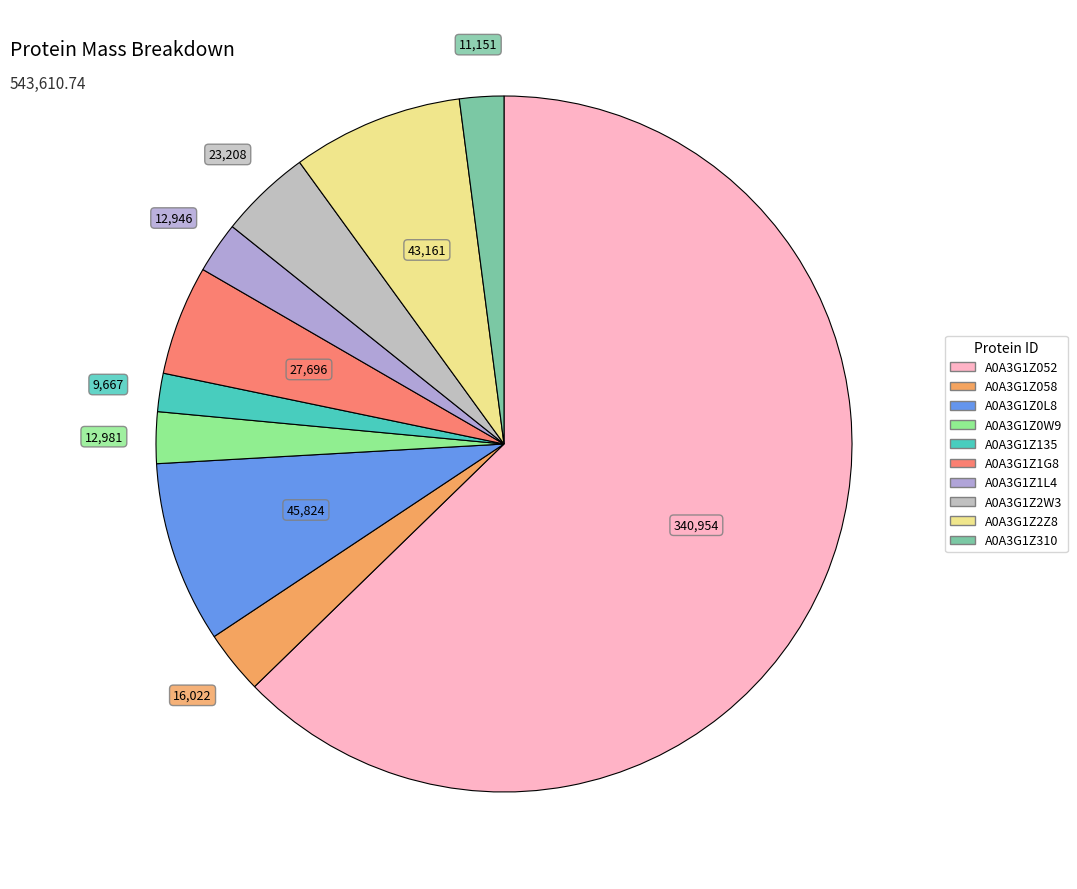

The A0A3G1Z2W3 slice represents 4% of the pie. True or false?

True